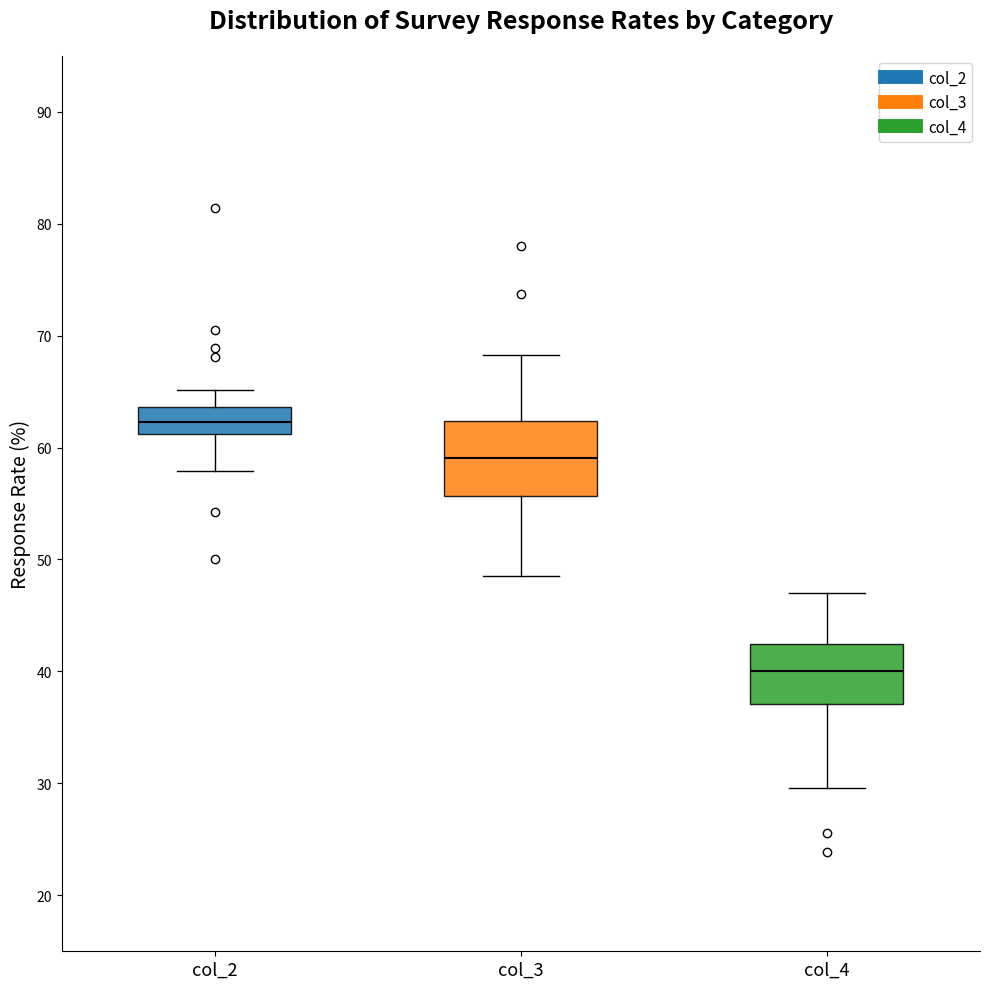

Reading left to right, transcribe this box plot: for each box, give where its median line is, the range the box spans, and where its two whiskers end, as read against the y-axis. The values are not printed on the chart, so give them approximately, as read against the axis.

col_2: median 62, box 61 to 64, whiskers 58 to 65
col_3: median 59, box 56 to 62, whiskers 49 to 68
col_4: median 40, box 37 to 42, whiskers 30 to 47